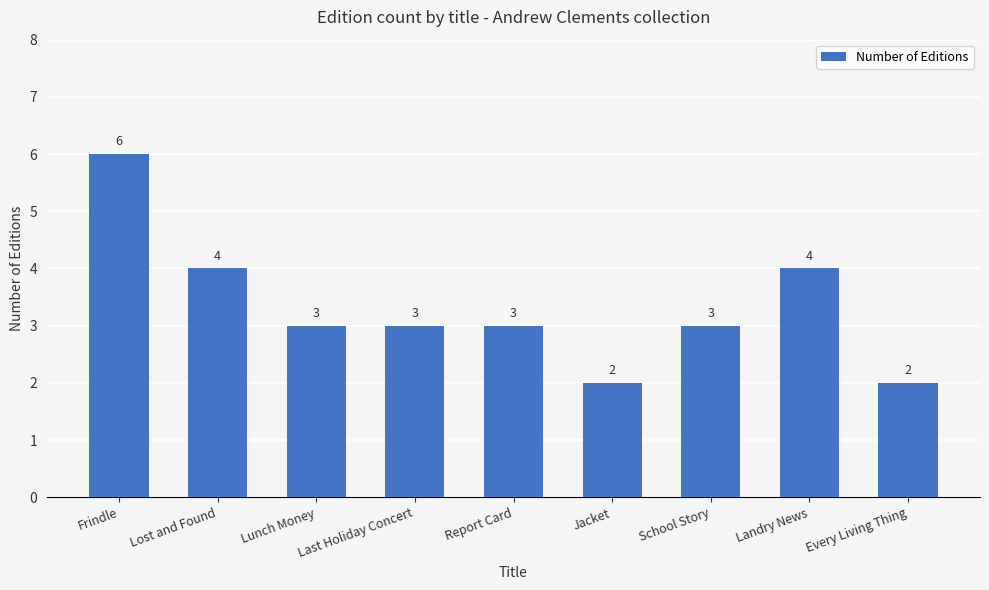

Does the chart contain stacked bars?

No